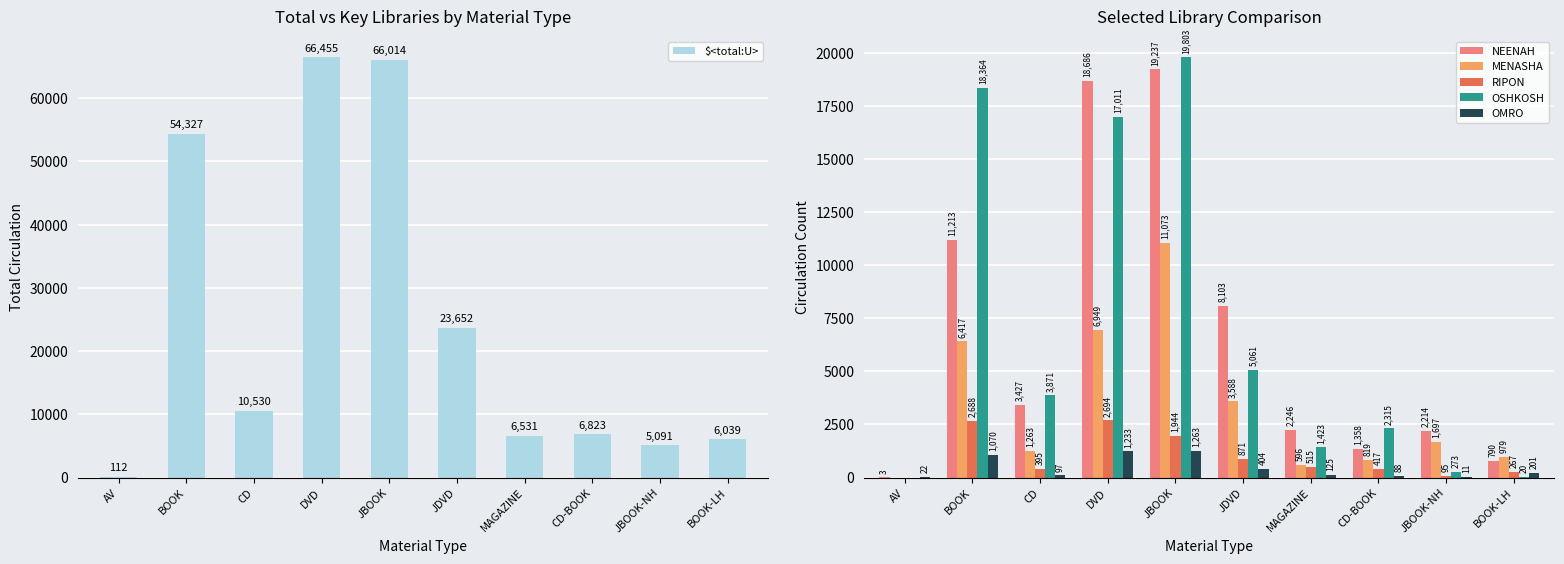

Where is RIPON nearest to the value 1347?

JDVD